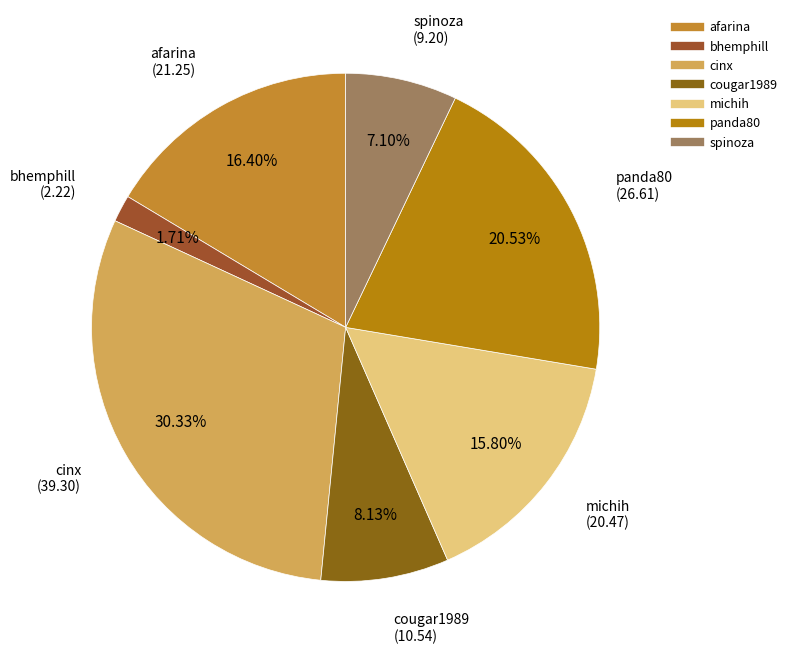

What percentage do afarina and cougar1989 together represent?

24.5%